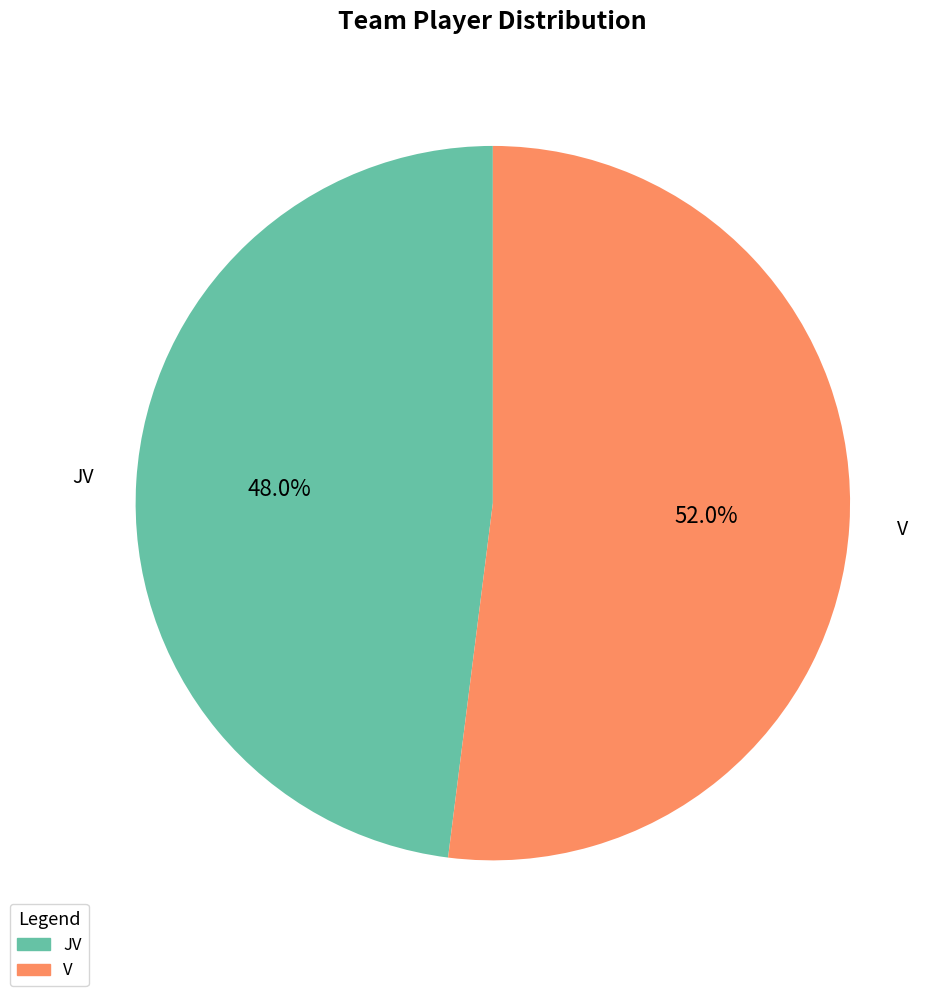

Is it true that JV is 57% of the pie?

False